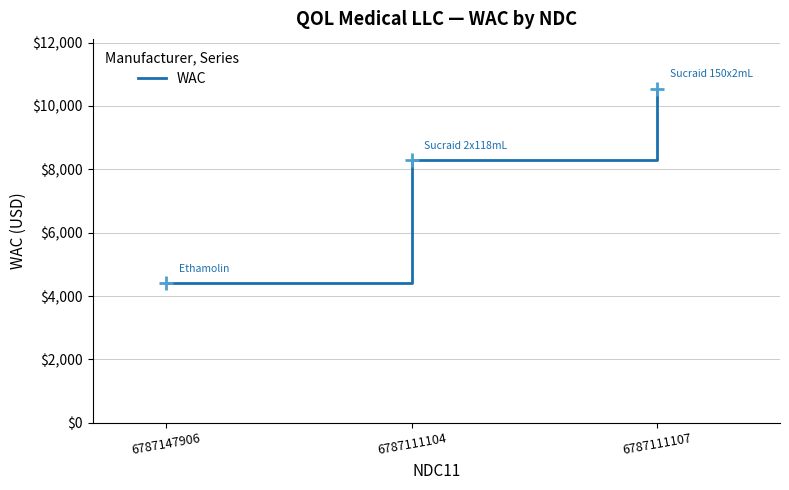

Reading right to left, extract all data points from this chart.

10535.0	8287.4	4403.4